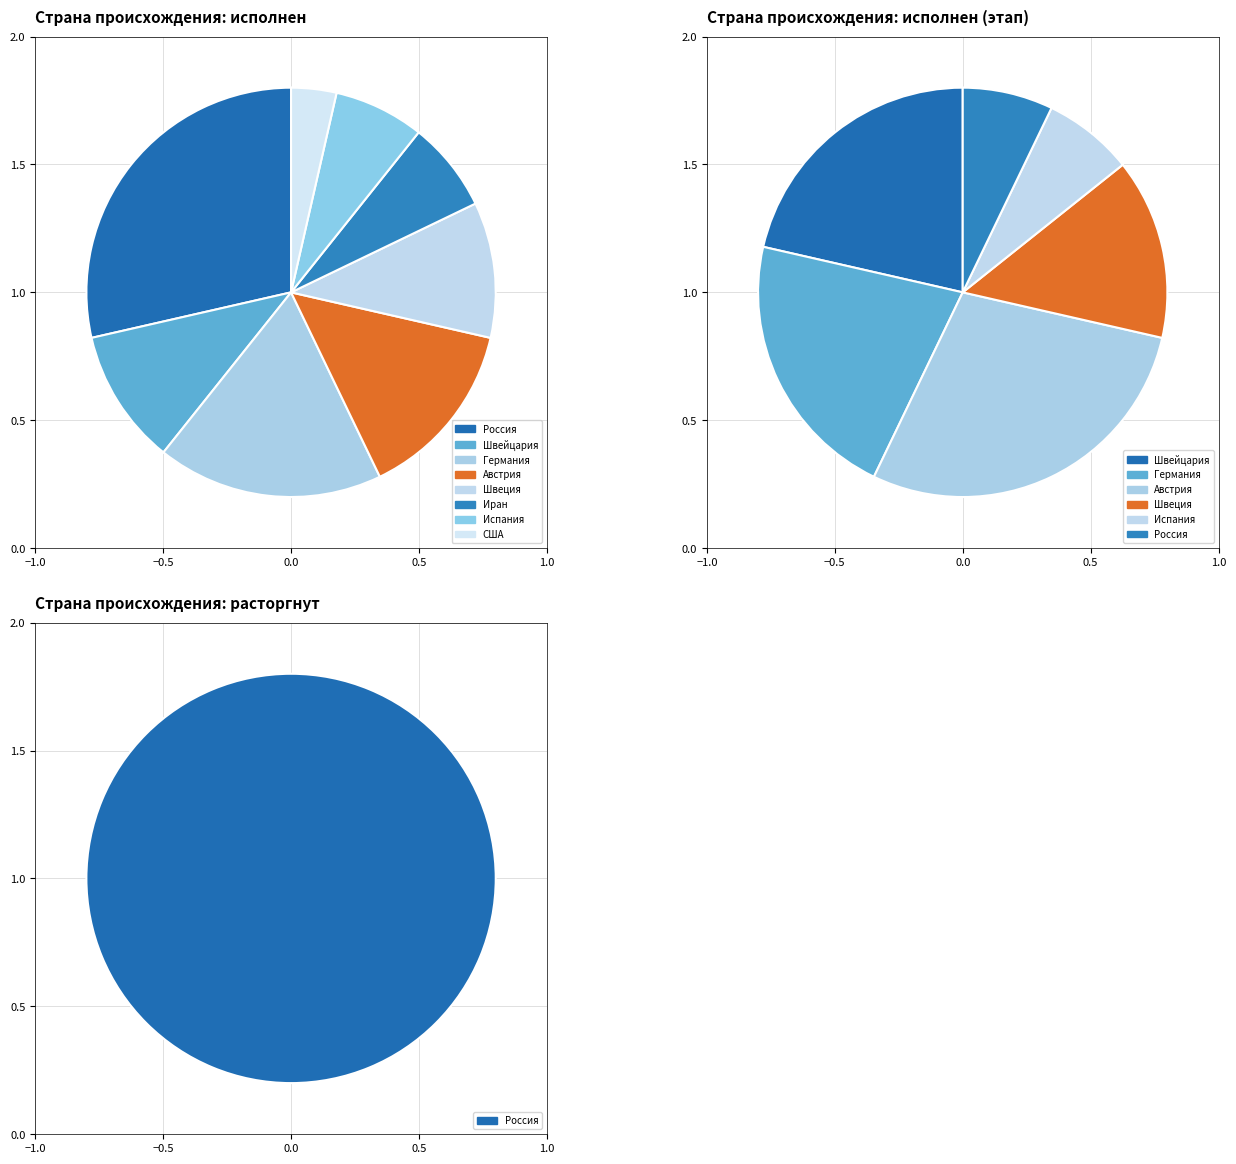

Does Испания represent more than half of the total?

No